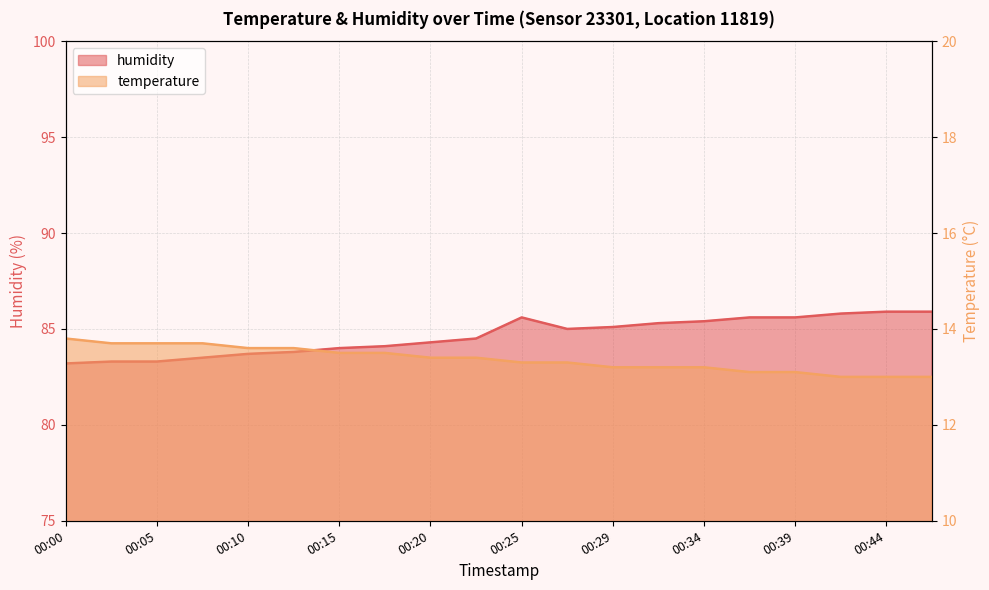

At 00:32, list the series in order from largest to smallest.

humidity, temperature